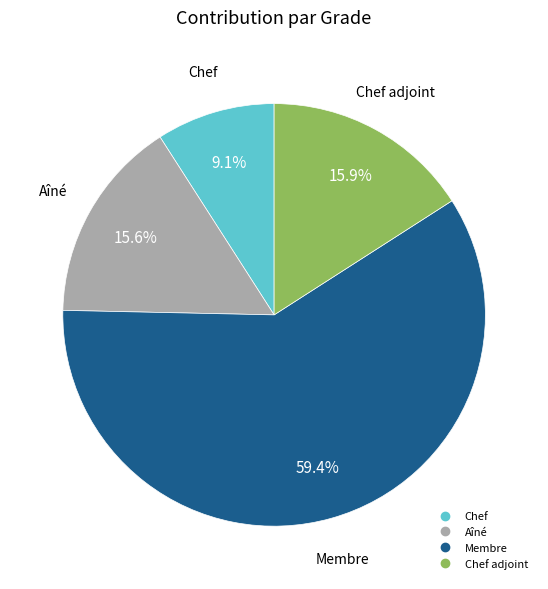

How many slices are in this pie chart?

4